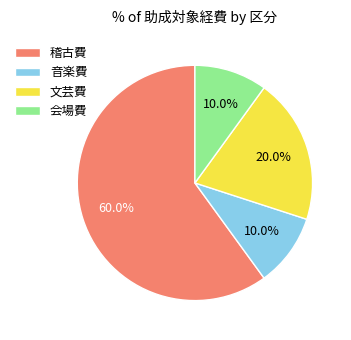

To the nearest percent, what is the combined percentage of 会場費 and 文芸費?

30%